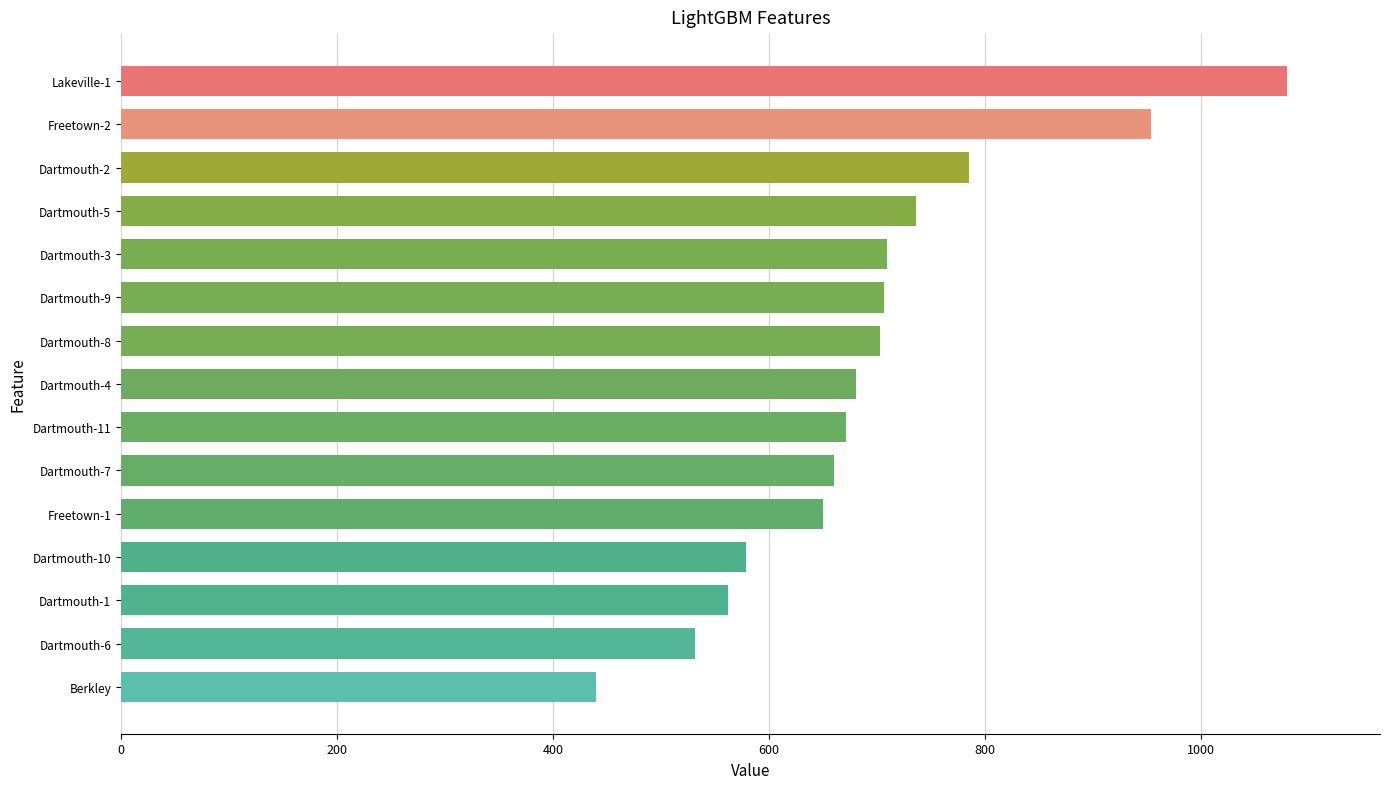

At which category does the chart reach its peak across all series?

Lakeville-1